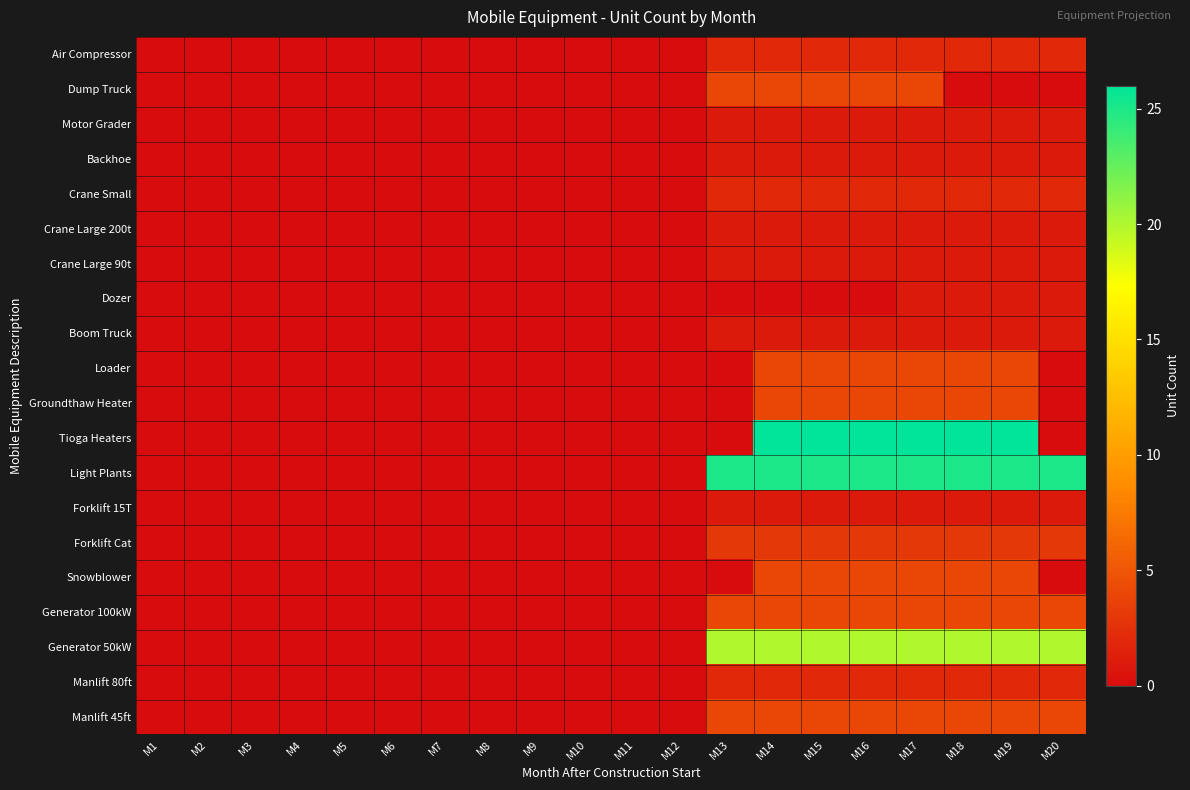

What is the total value across all series at M15?

110